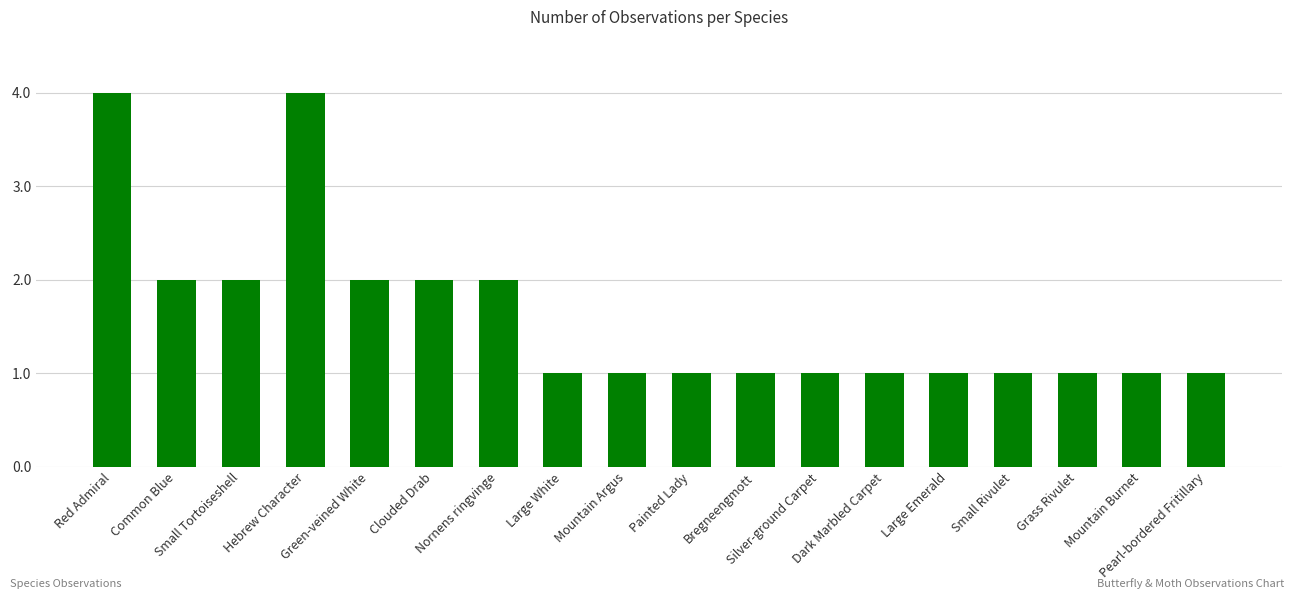

Does the chart contain stacked bars?

No